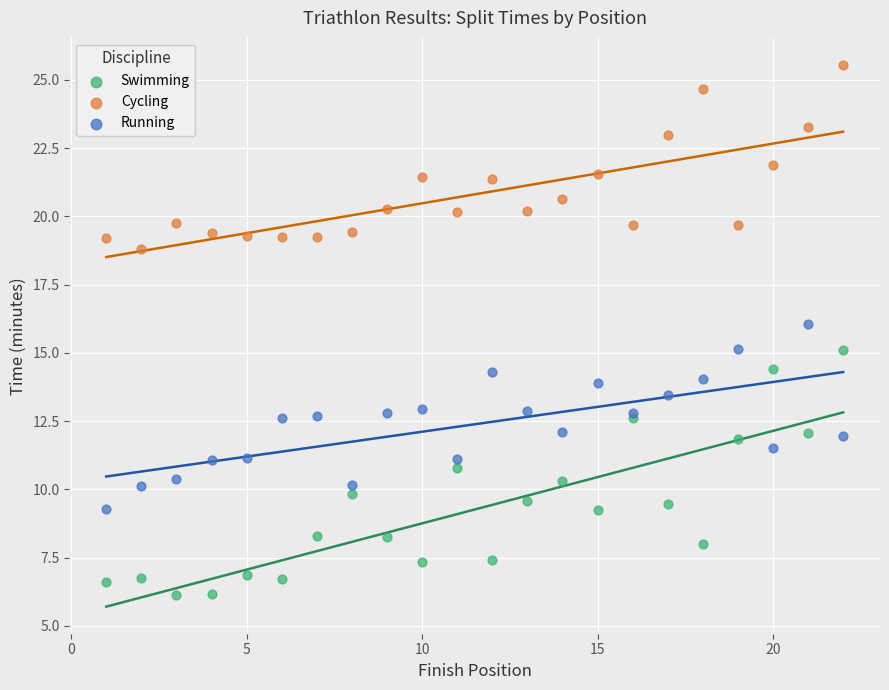

Which series has the largest Y range (max minus min)?

Swimming